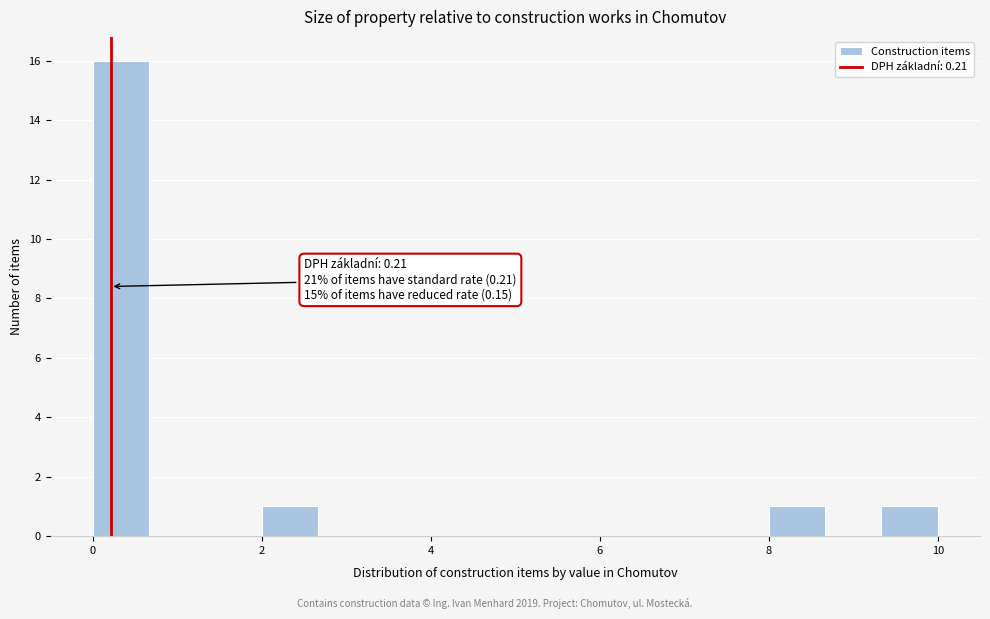

Read against the x-axis, roughly where is the centre of the tallest bar?

0.4